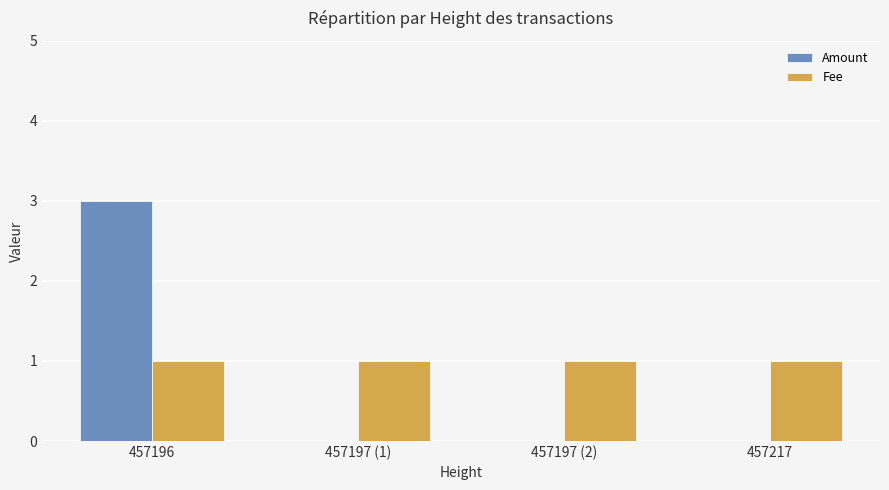

Reading right to left, extract all data points from this chart.

Amount: 0	0	0	3
Fee: 1	1	1	1